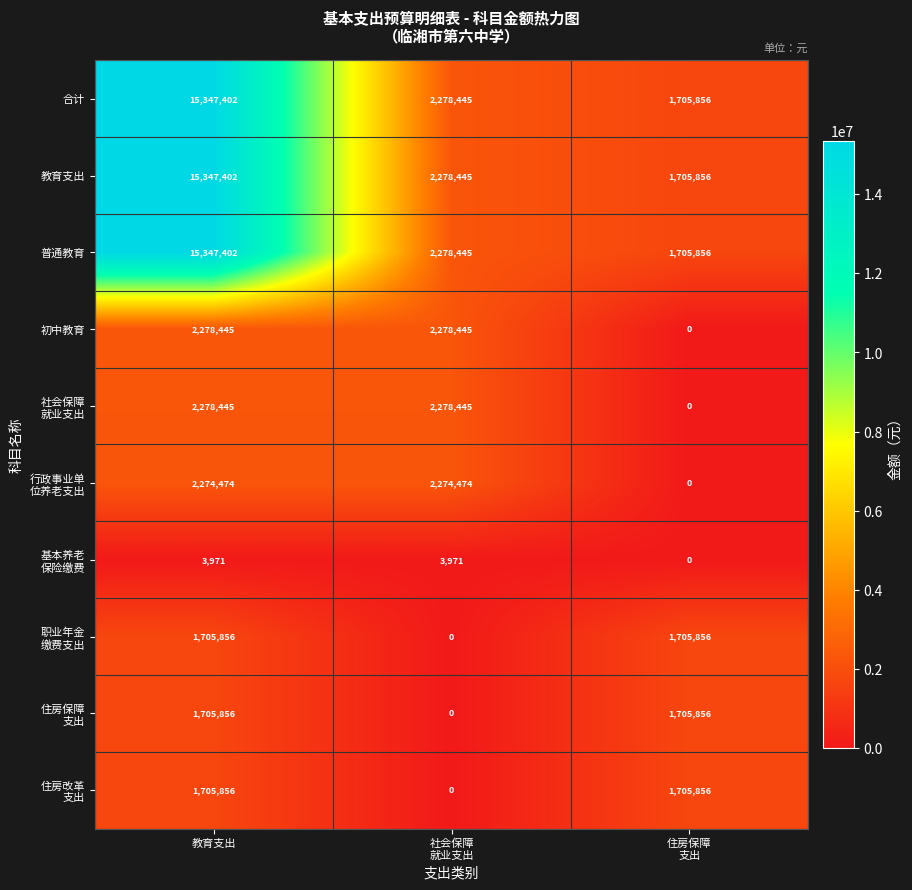

What is the sum of all 合计 values?

19331703